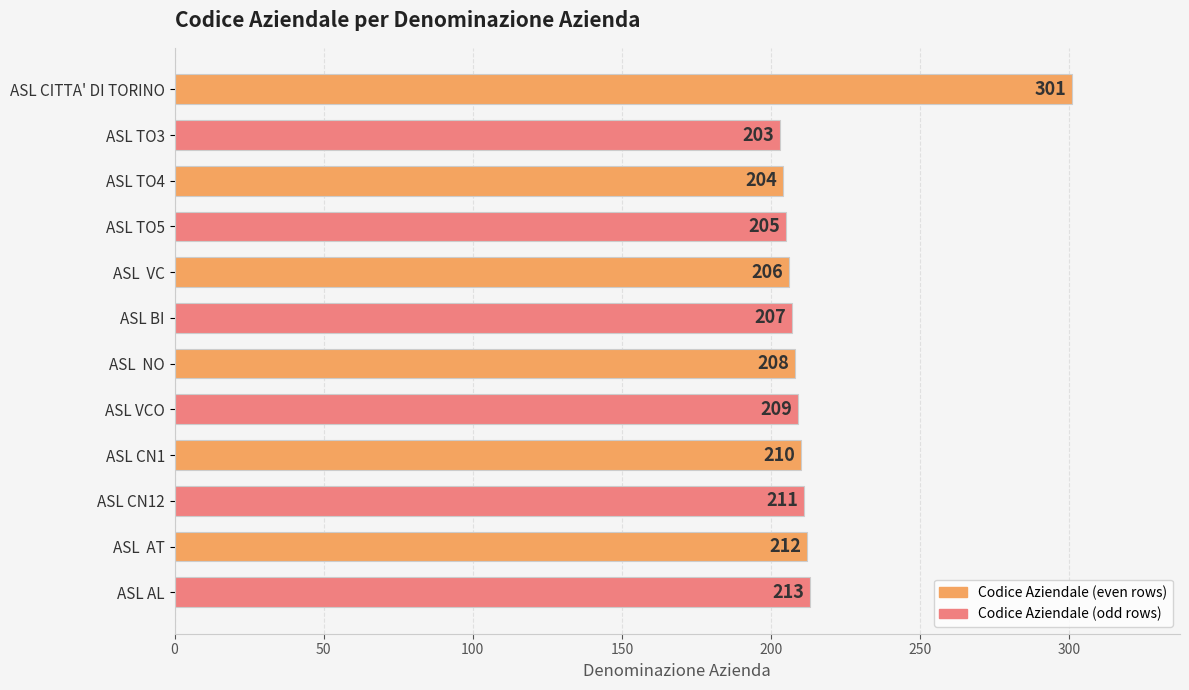

Are the bars grouped side by side (vs. stacked)?

No